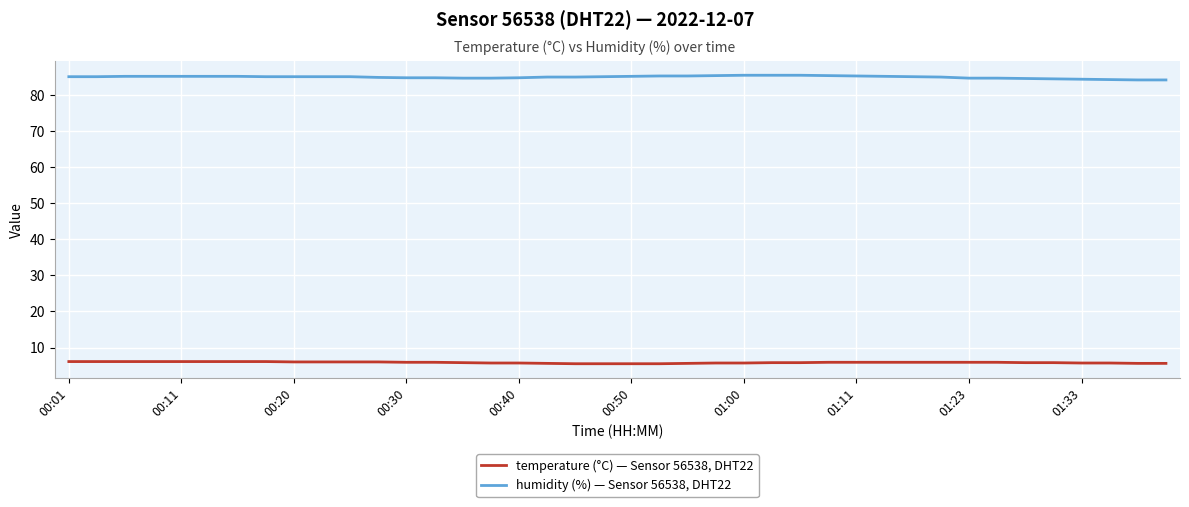

Which series has the largest total across all categories?

humidity (%) — Sensor 56538, DHT22